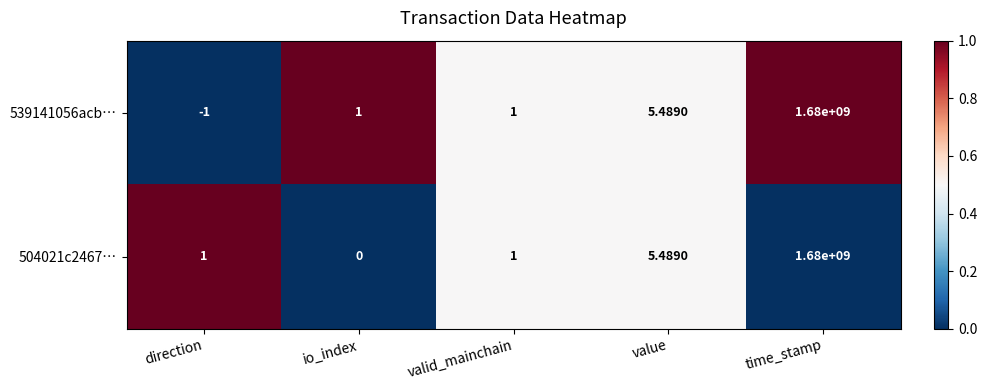

What is the total value across all series at direction?

0.0